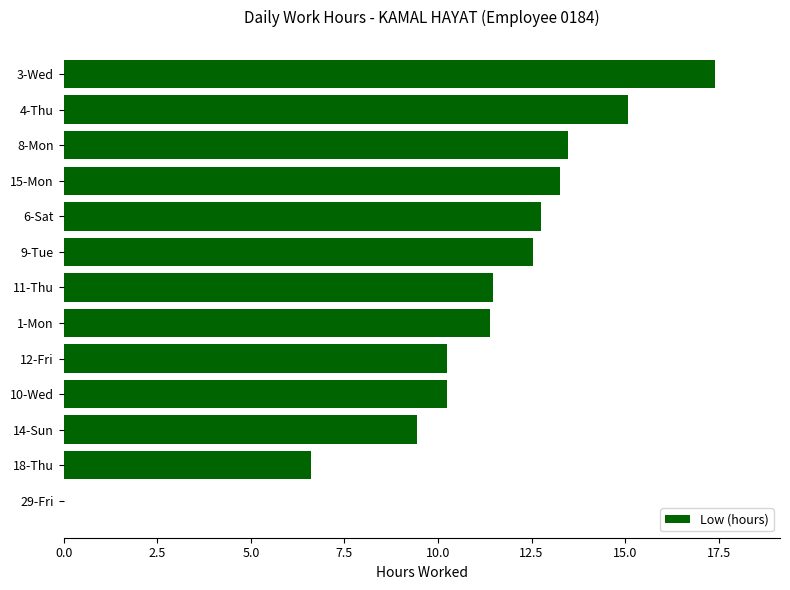

Read the value at 4-Thu.

15.1